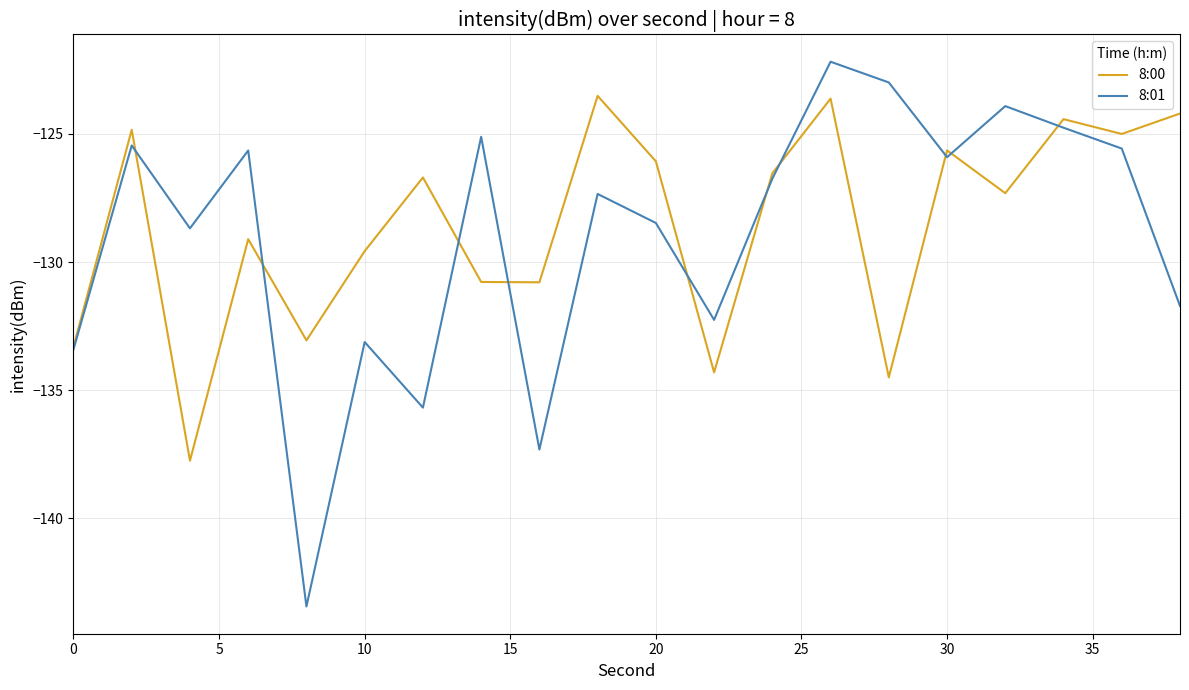

Rank the series by their maximum value, from highest to lowest.

8:01, 8:00